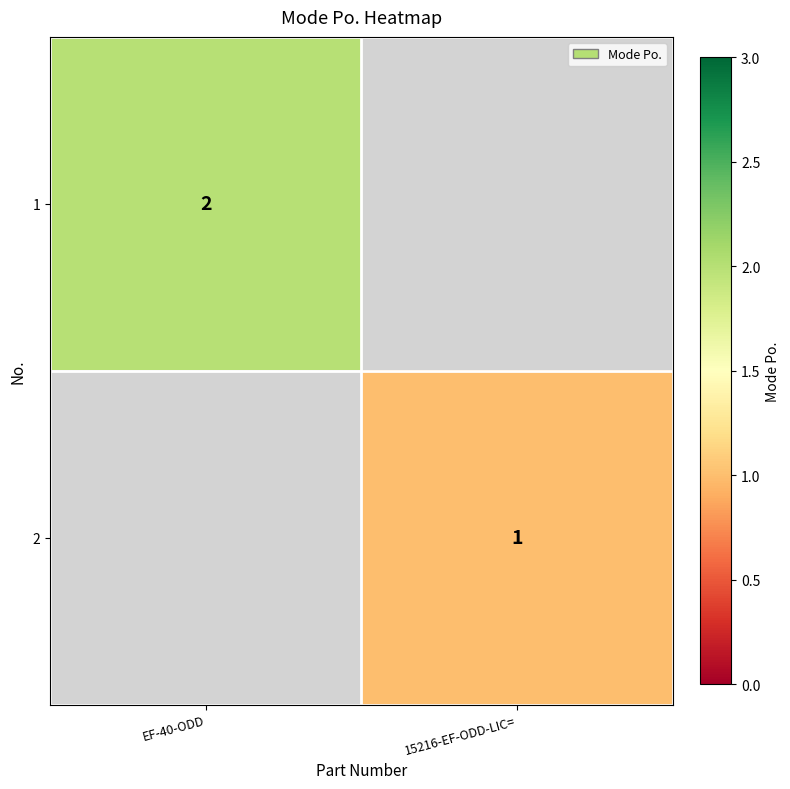

Which has a higher value, 15216-EF-ODD-LIC= or EF-40-ODD?

EF-40-ODD